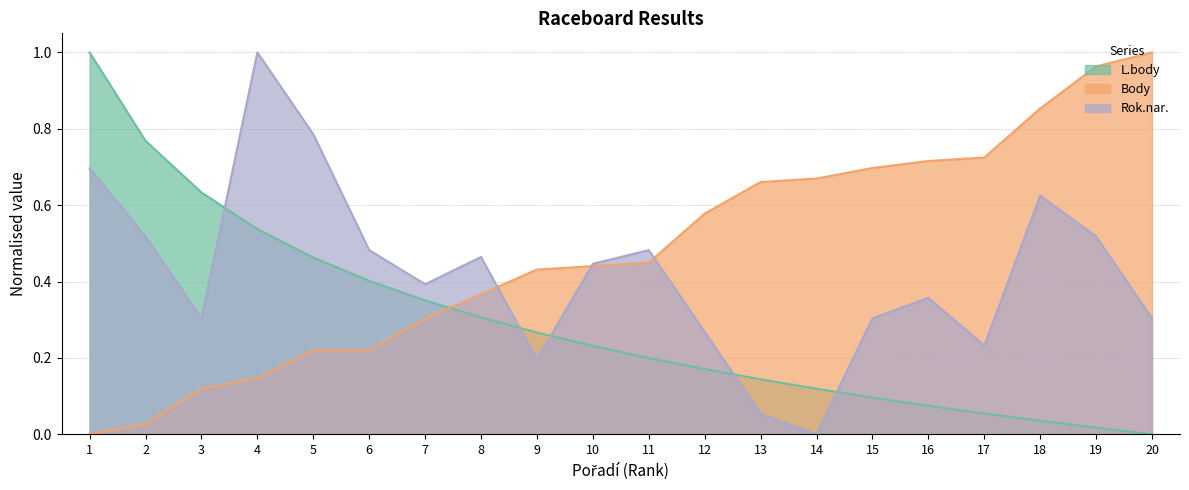

Which has a higher value, 15 or 3?

3